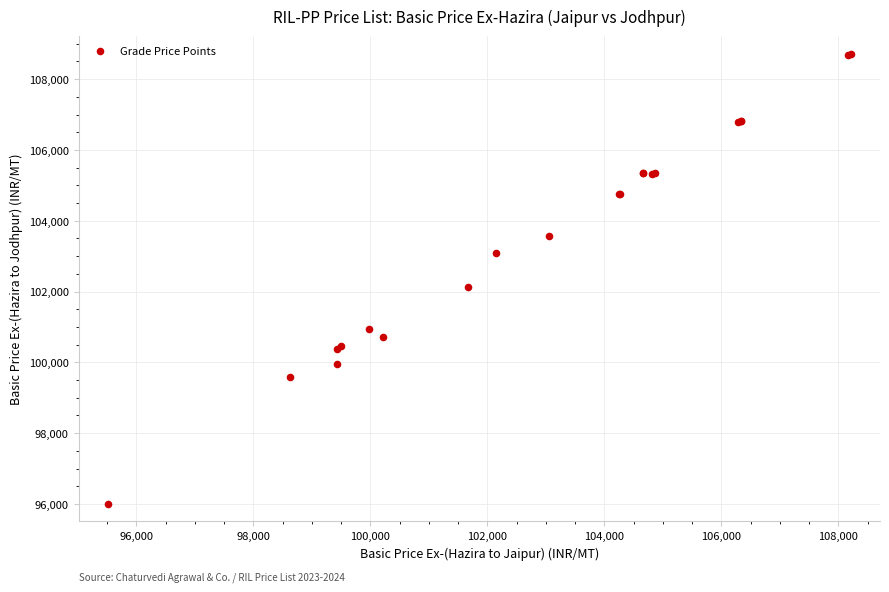

What Y value in the scatter plot is closest to 102359?

102119